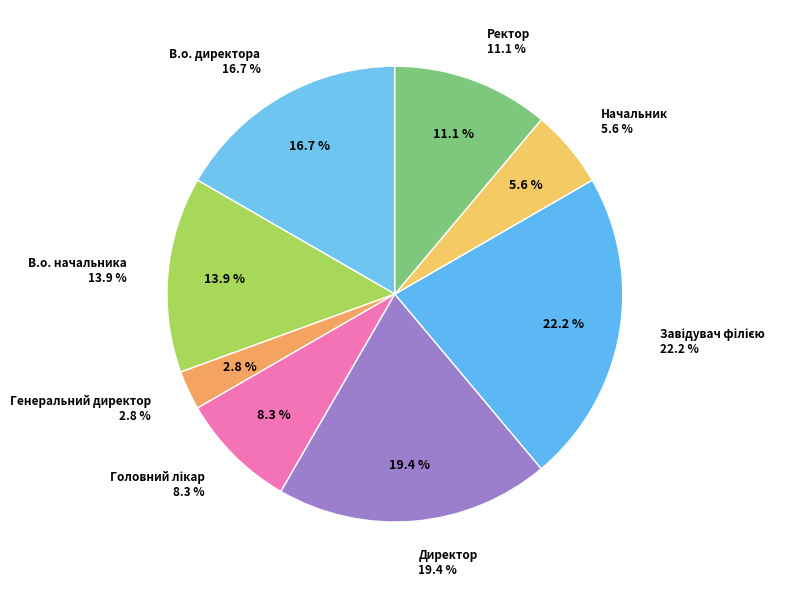

Rank the categories by value from lowest to highest.

Генеральний директор, Начальник, Головний лікар, Ректор, В.о. начальника, В.о. директора, Директор, Завідувач філією